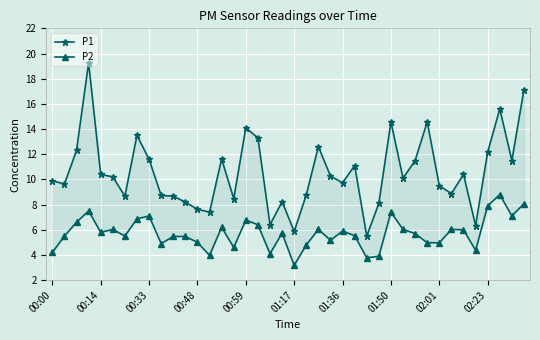

How many lines are shown in the chart?

2